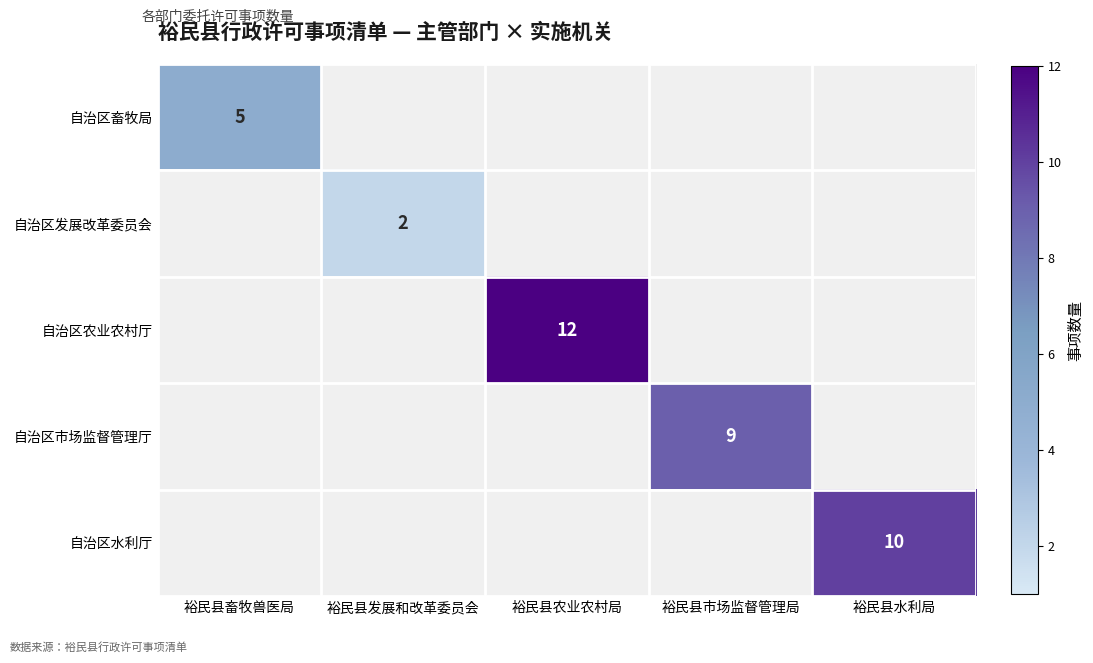

How many distinct data groups are displayed?

5